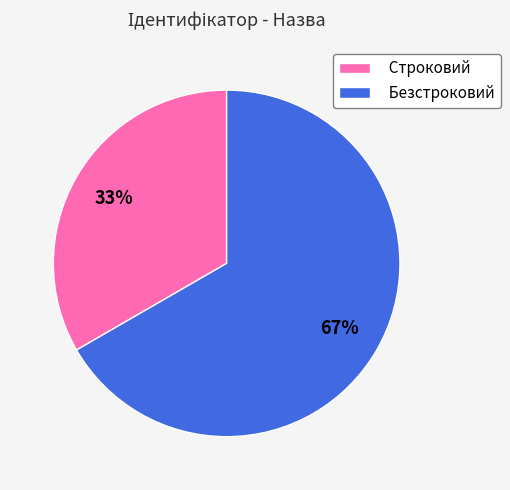

Does Строковий represent more than half of the total?

No